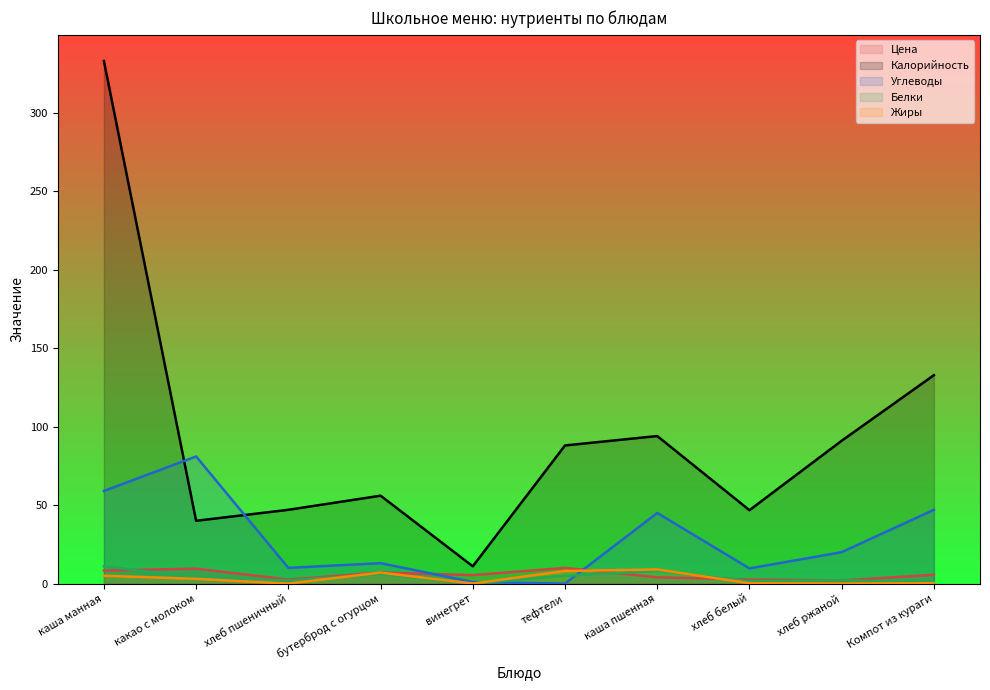

List the labels in order of Жиры value, smallest first.

хлеб пшеничный, винегрет, хлеб ржаной, хлеб белый, Компот из кураги, какао с молоком, каша манная, бутерброд с огурцом, тефтели, каша пшенная